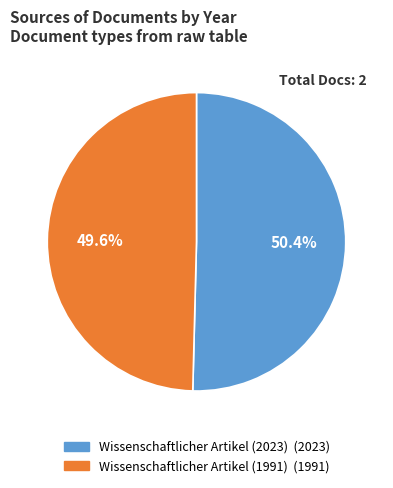

To the nearest percent, what is the combined percentage of Wissenschaftlicher Artikel (1991) and Wissenschaftlicher Artikel (2023)?

100%